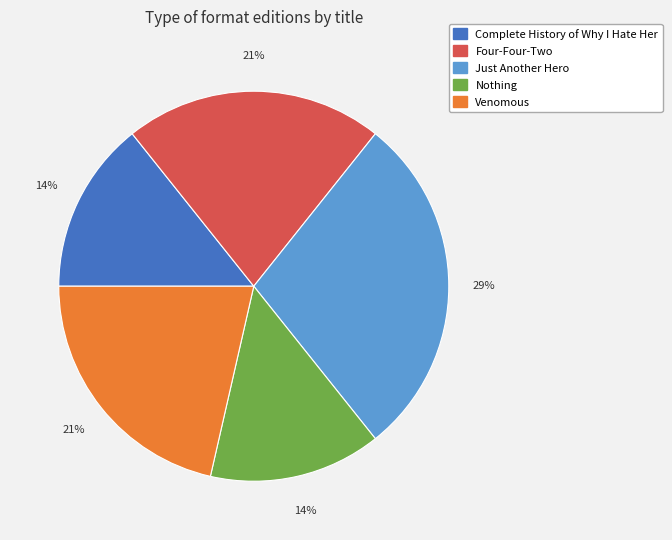

What is the ratio of the value at Venomous to the value at Four-Four-Two?

1.0